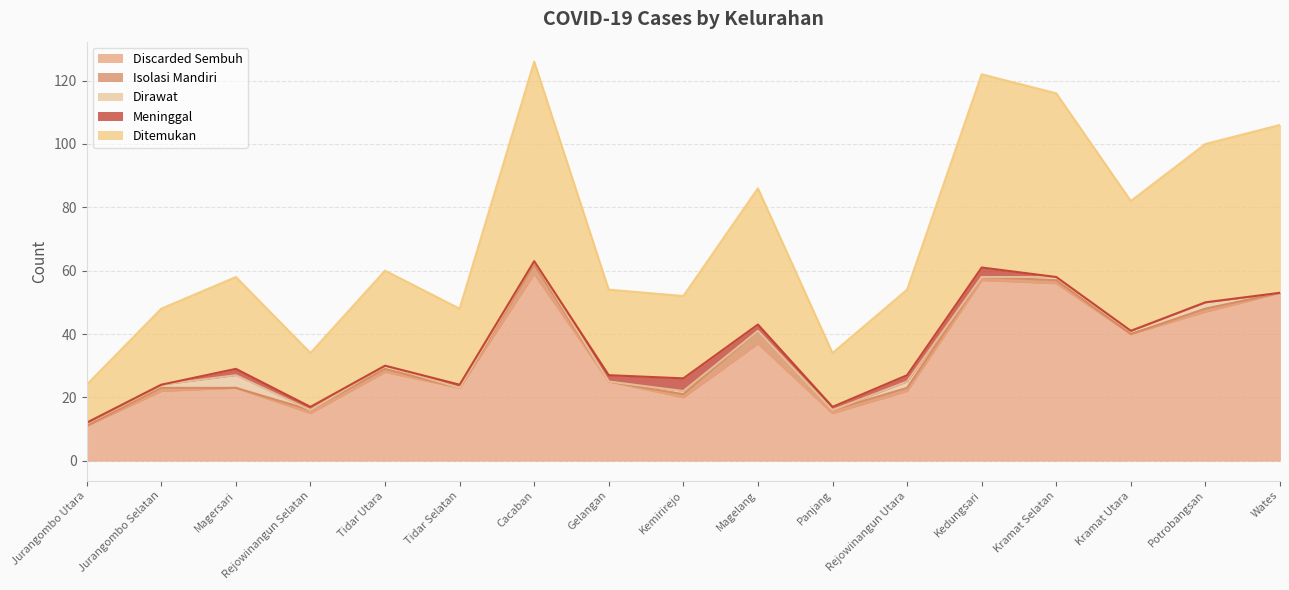

What is the maximum value for Discarded Sembuh?

59